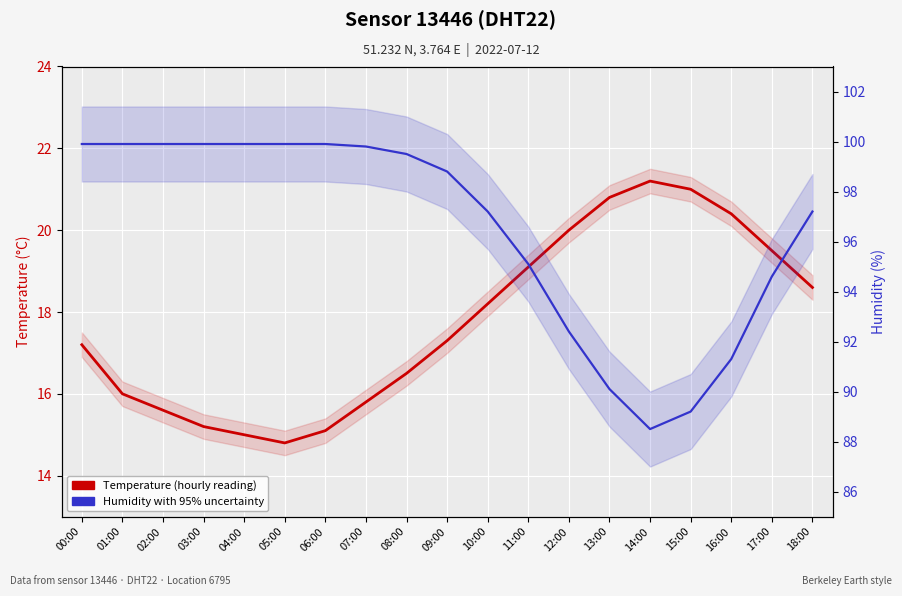

Is it true that Humidity with 95% uncertainty equals 147.0 at 11:00?

False